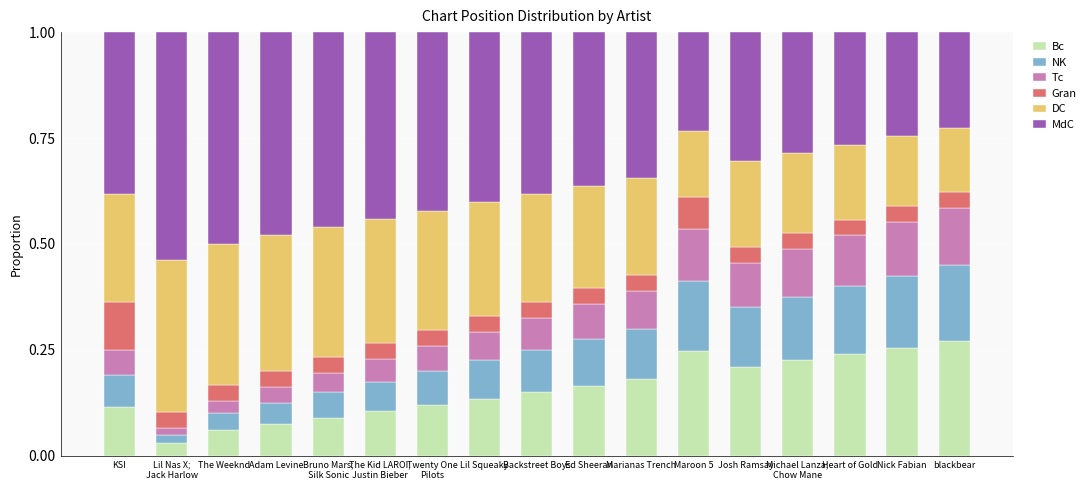

How many distinct data groups are displayed?

6